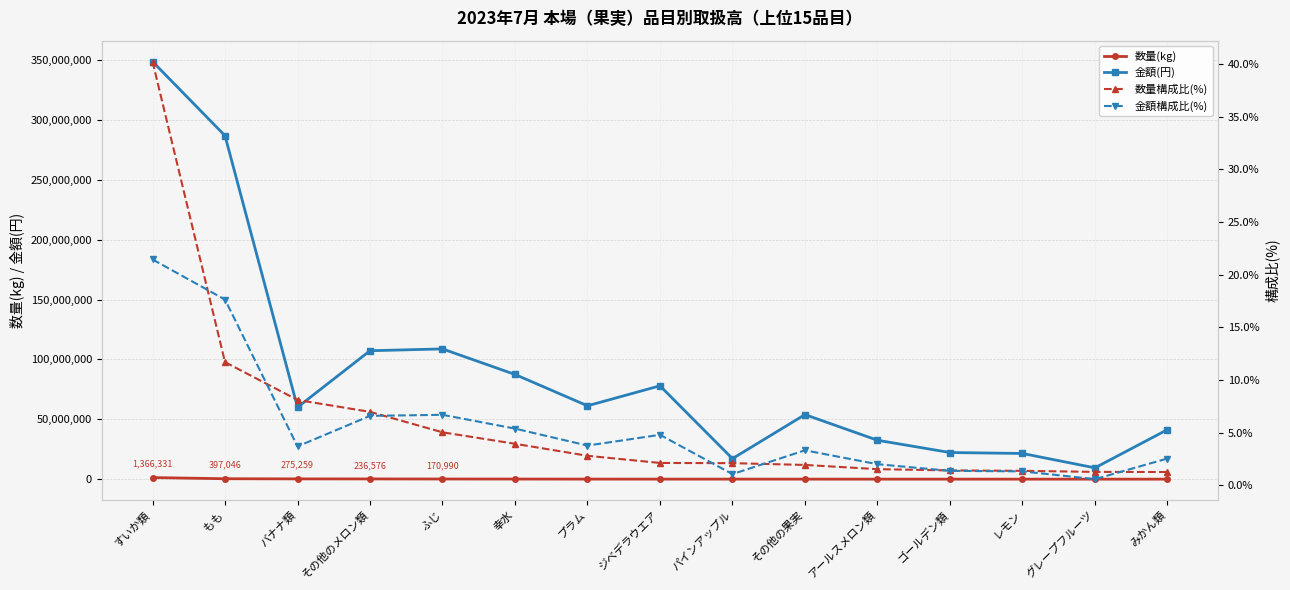

How many categories are shown in the chart?

15